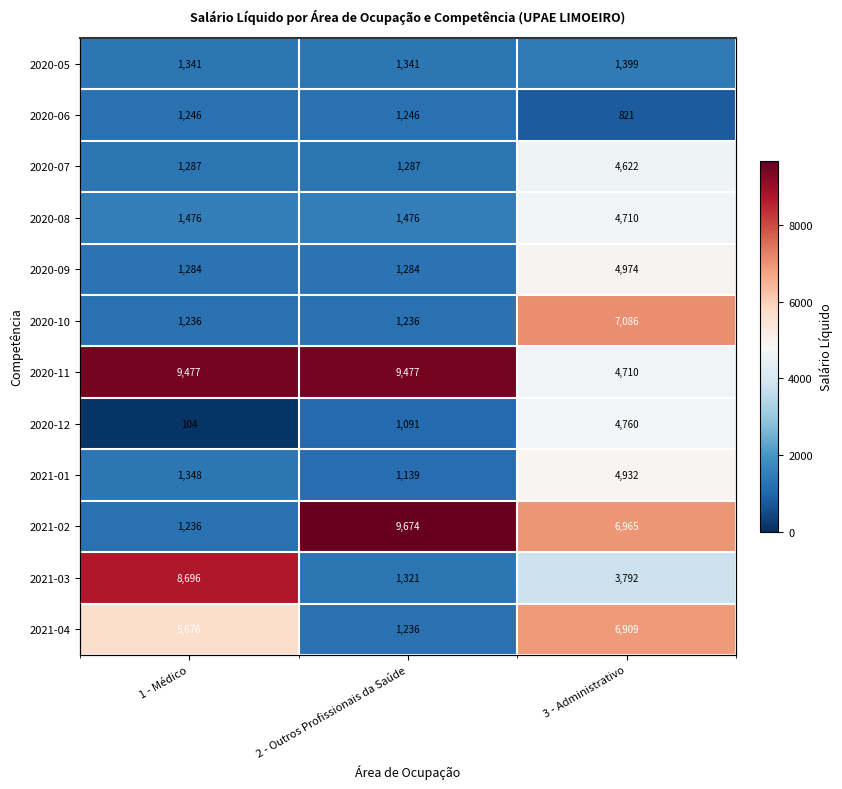

At which label does 2020-08 reach its peak?

3 - Administrativo